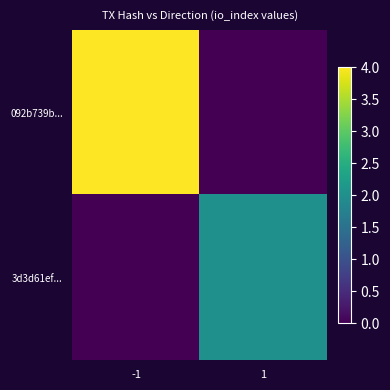

At which category does the chart reach its minimum across all series?

1